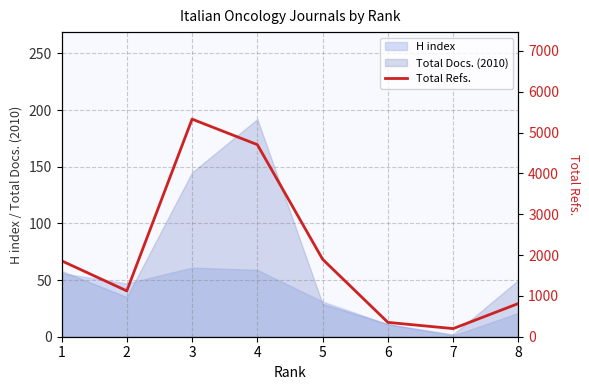

What is the maximum value shown in the chart?

5329